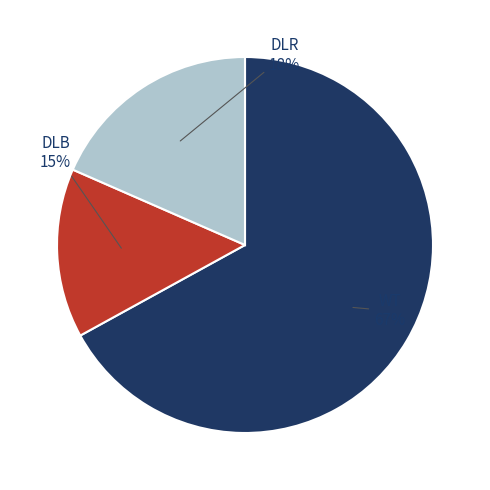

Is there a majority slice in this chart?

Yes